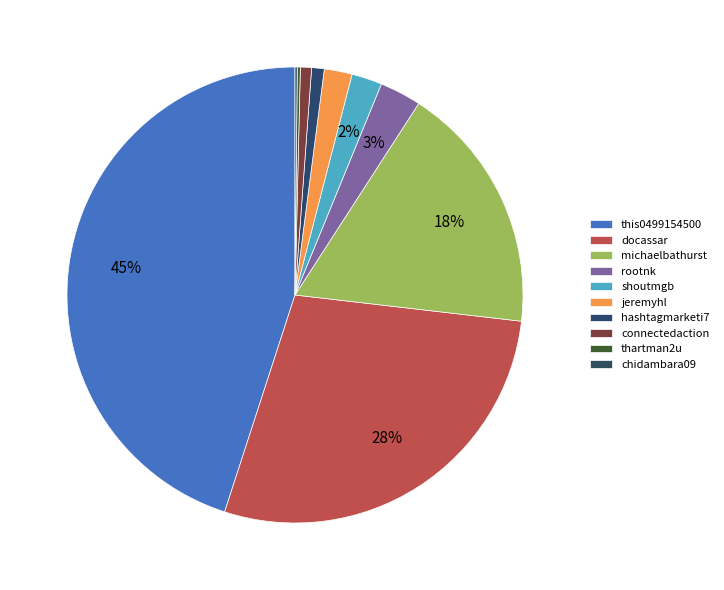

To the nearest percent, what is the difference between the largest and smallest slice percentages?

45%